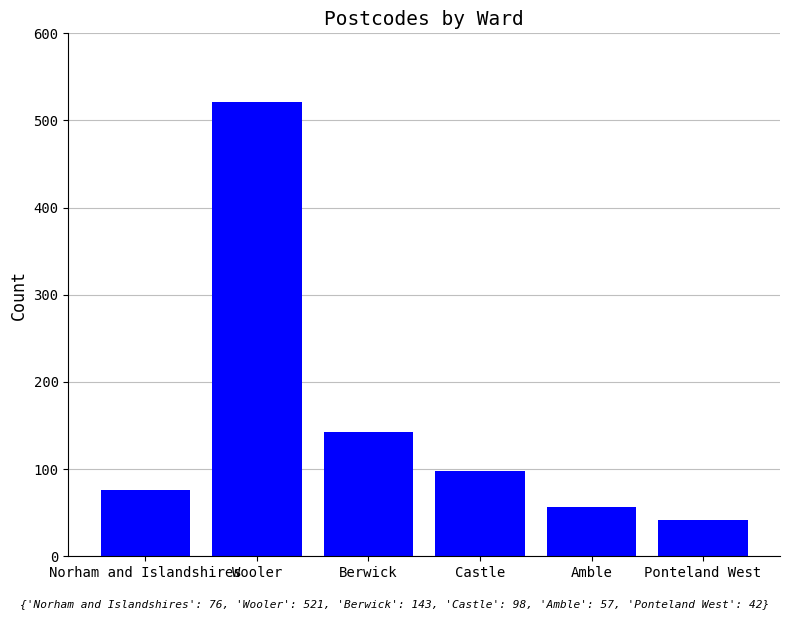

The chart shows a value of 75 at Ponteland West. True or false?

False